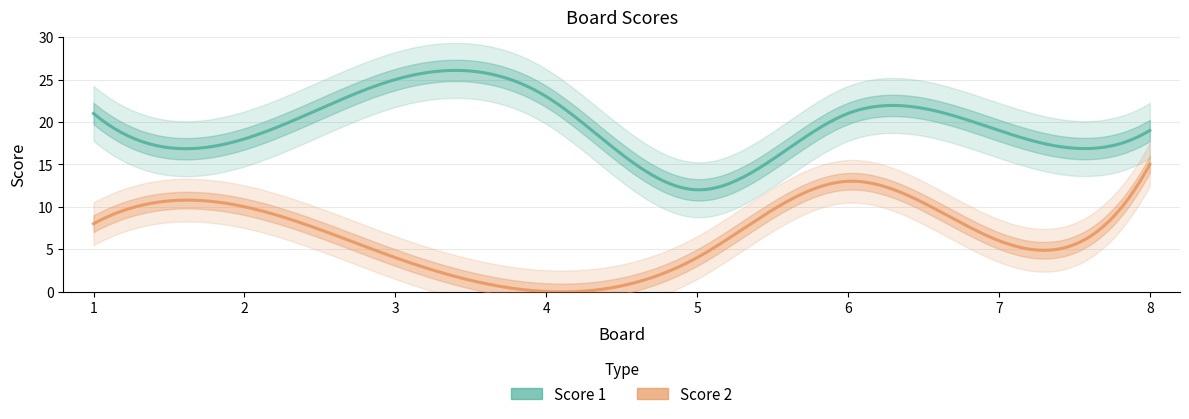

True or false: Score 1 and Score 2 intersect in this chart.

False